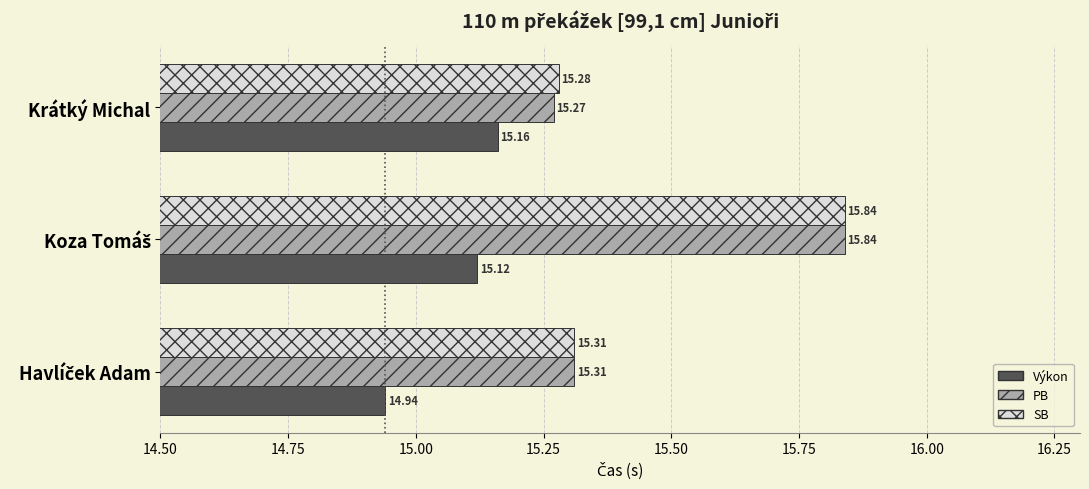

Which series has the largest range (max minus min)?

PB